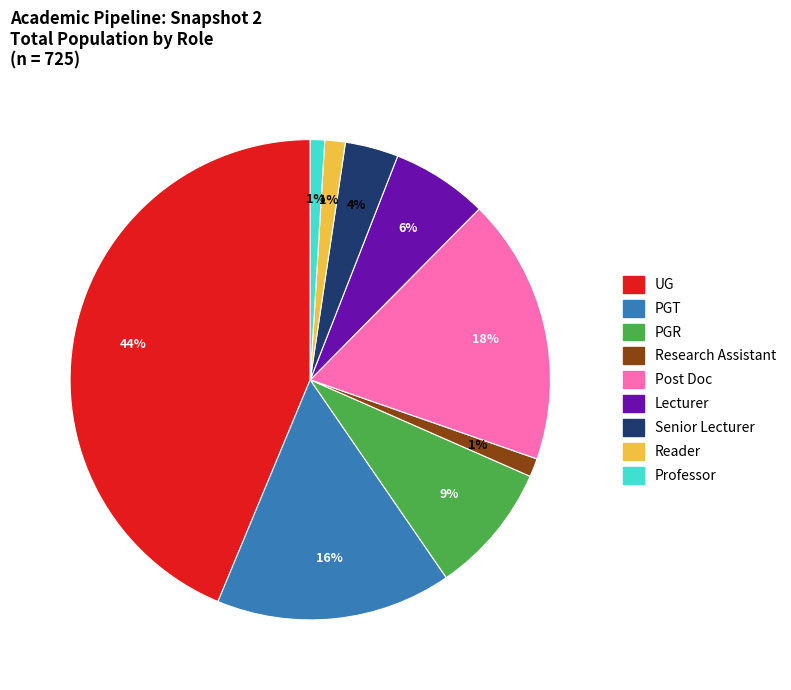

Do Professor and UG together represent more than half of the pie?

No